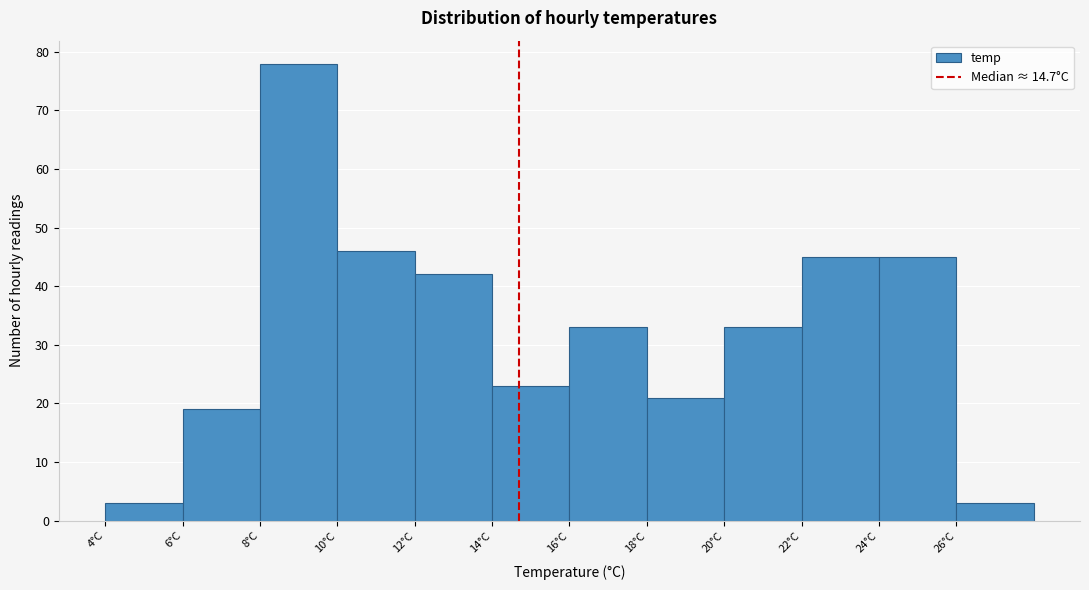

What is the height of the bar covering 20 to 22 on the x-axis? The values are not printed on the chart, so give them approximately, as read against the axis.

33